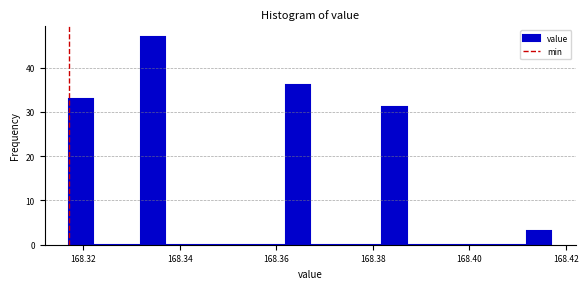

Read against the x-axis, roughly where is the centre of the tallest bar?

168.334